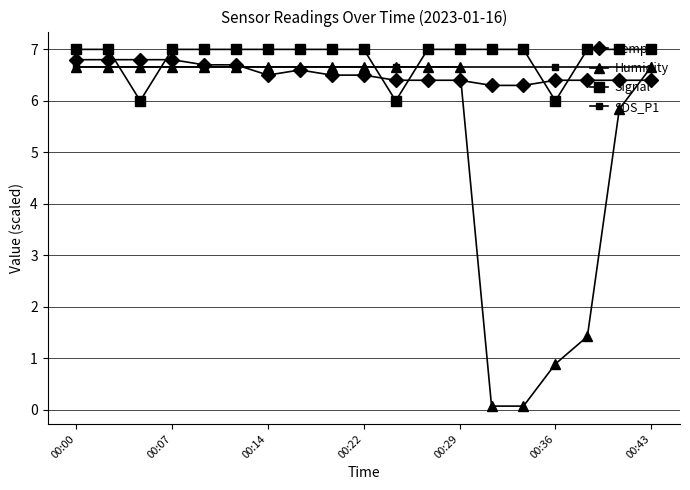

Does the chart have visible grid lines?

Yes